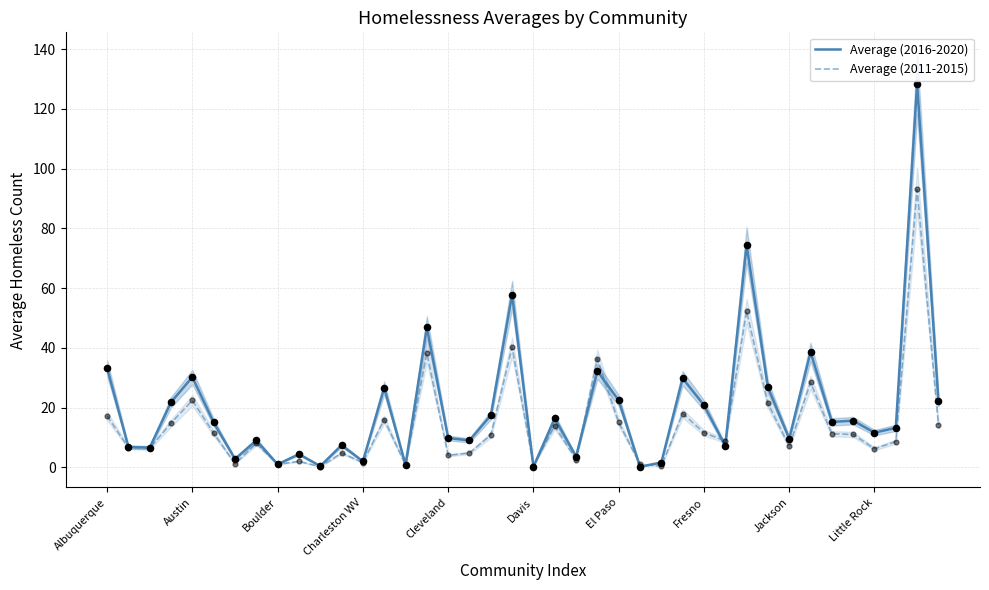

What is the total value across all series at 17?

13.8